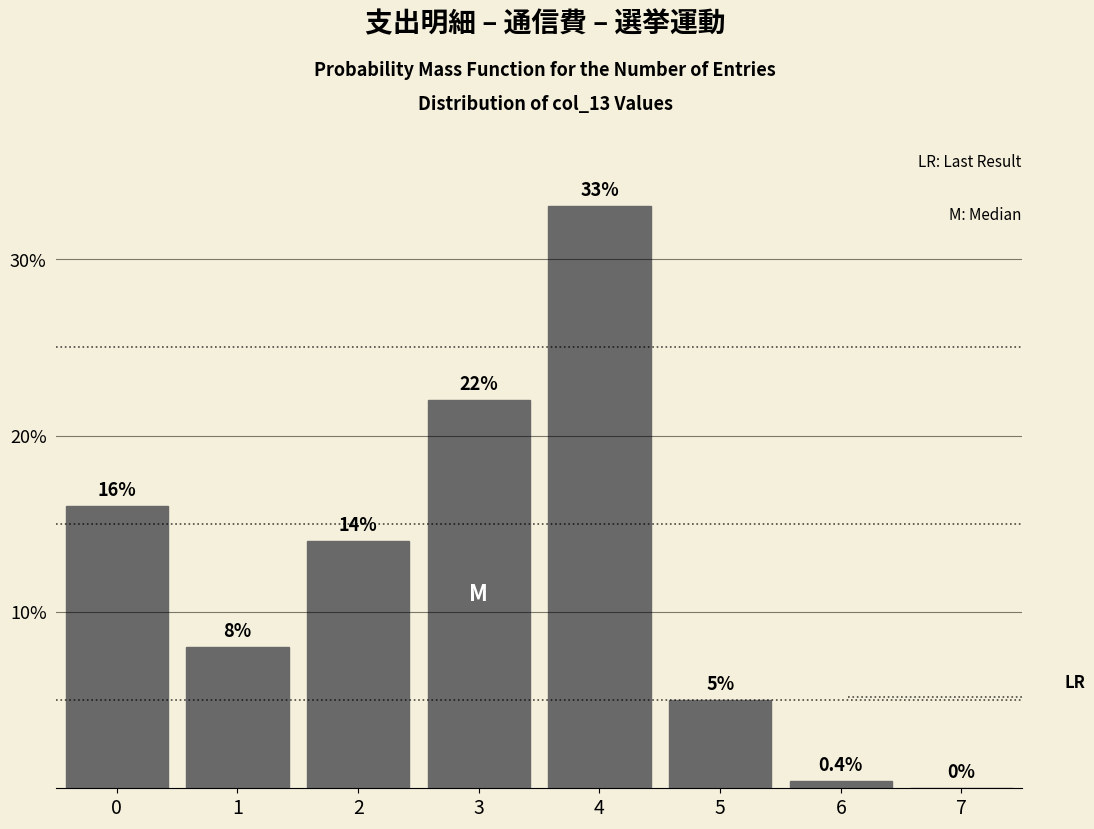

Reading left to right, what are all the values shown in this chart?

0=16.0	1=8.0	2=14.0	3=22.0	4=33.0	5=5.0	6=0.4	7=0.0